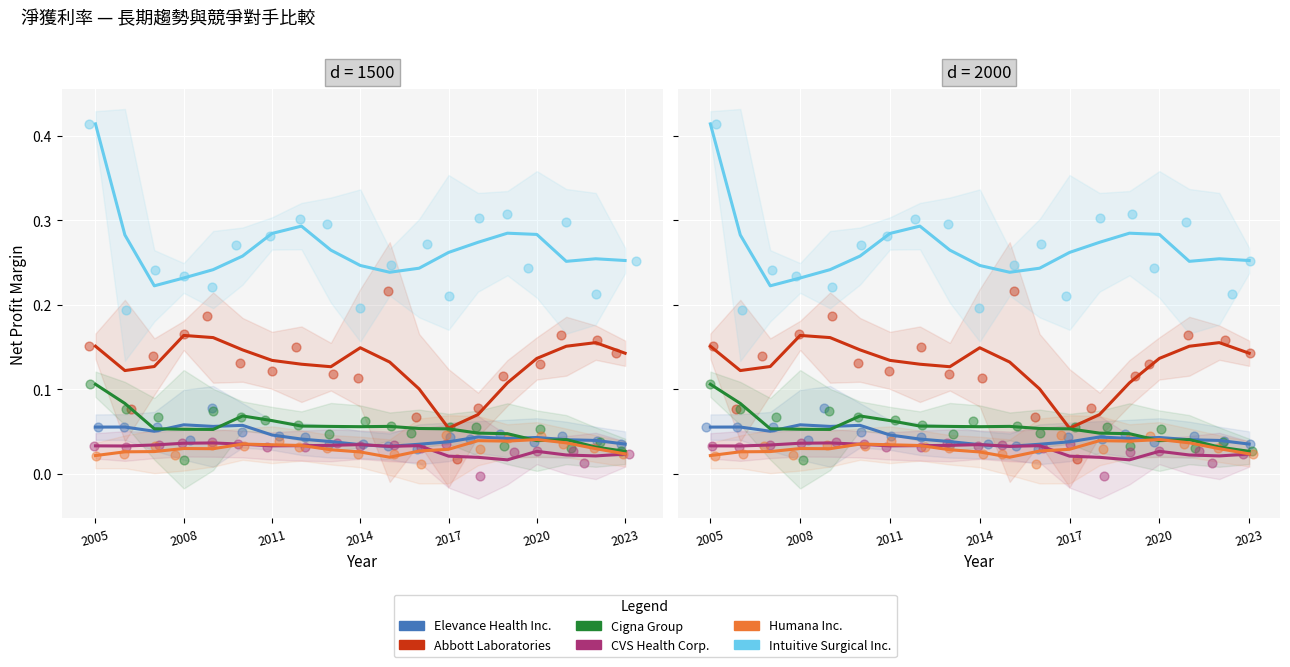

What is the total value across all series at 2015?

0.6